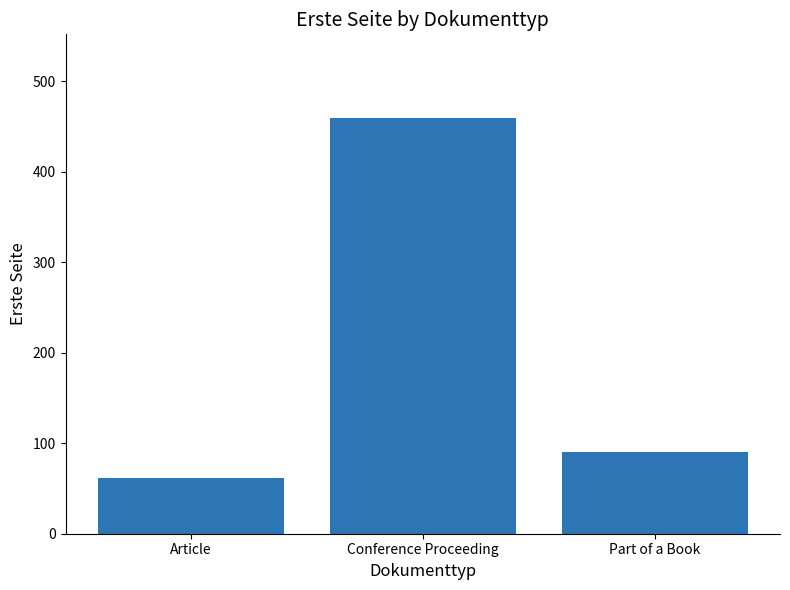

Which category has the lowest value across all series?

Article